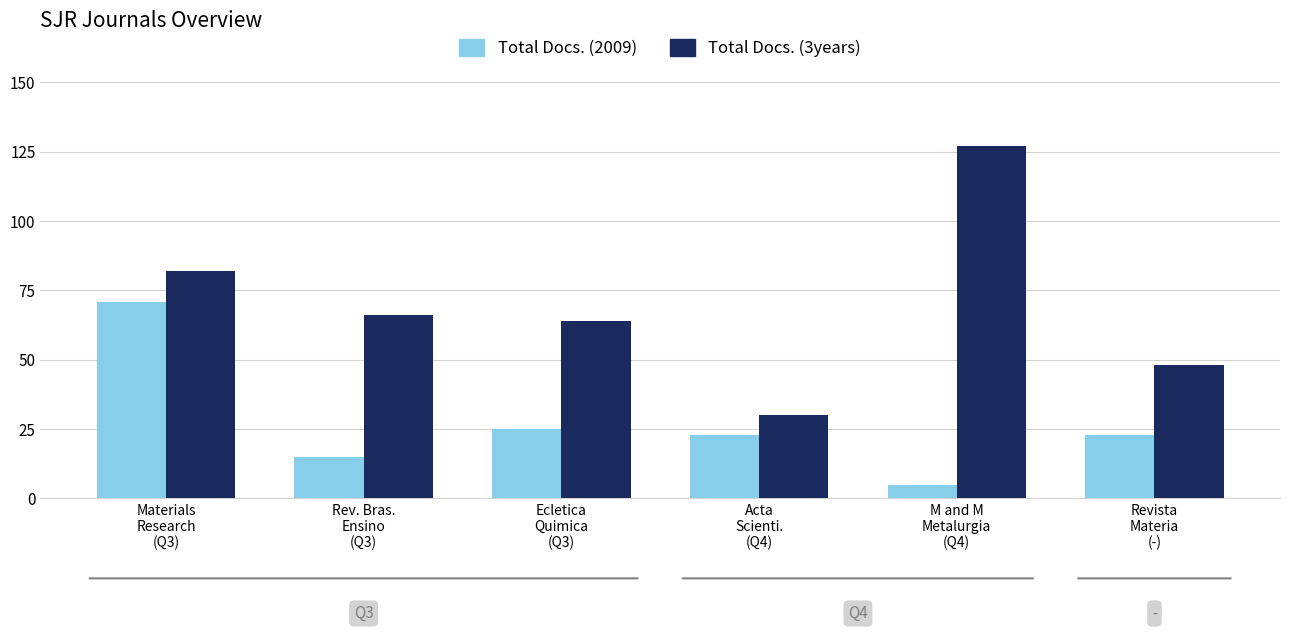

Does the chart contain stacked bars?

No